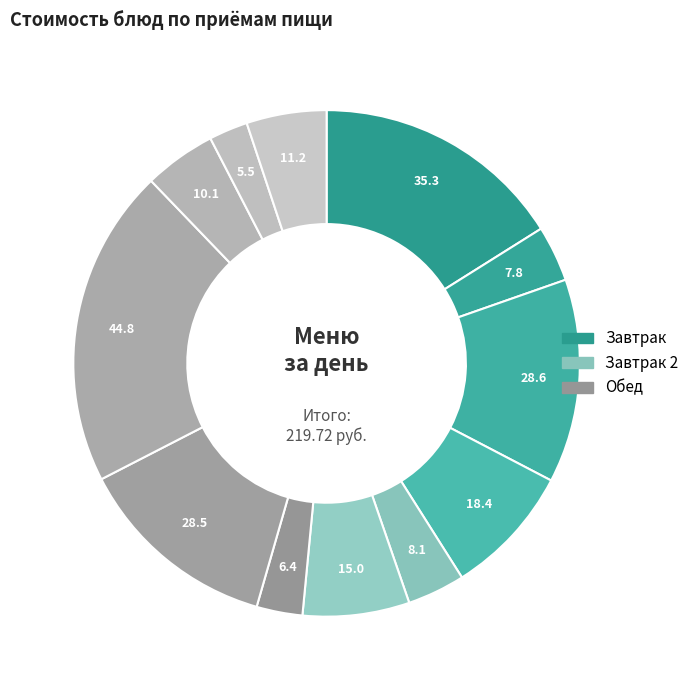

Count the number of slices in the pie.

12